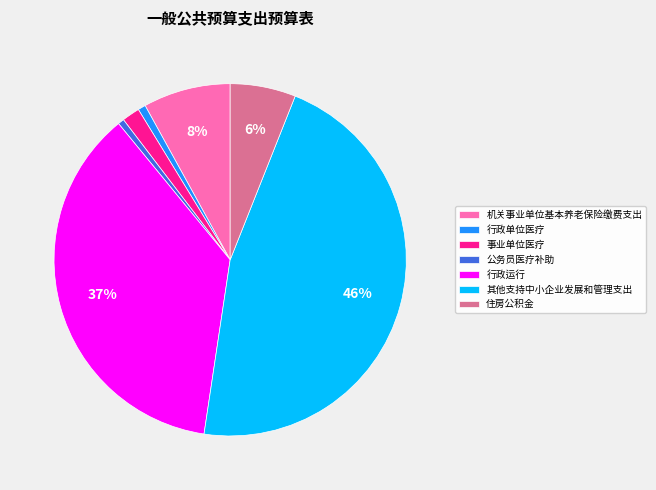

How many segments does this pie chart have?

7